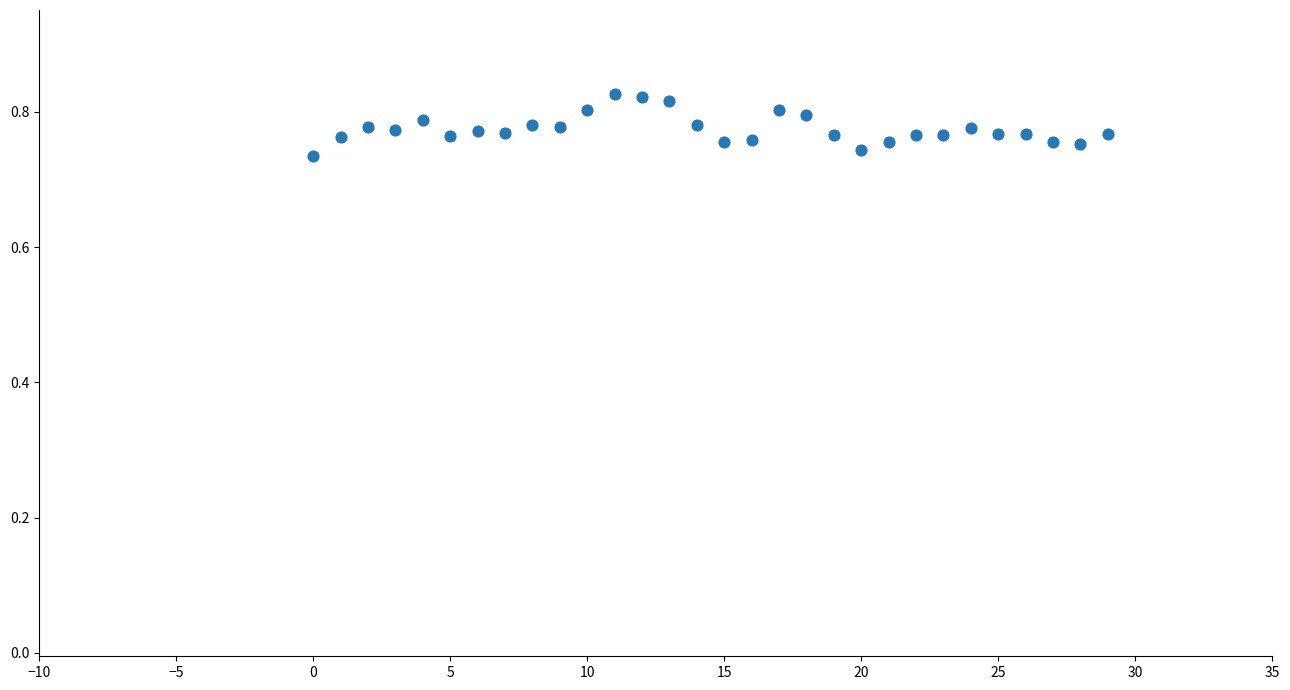

Count the number of points in this scatter plot.

30